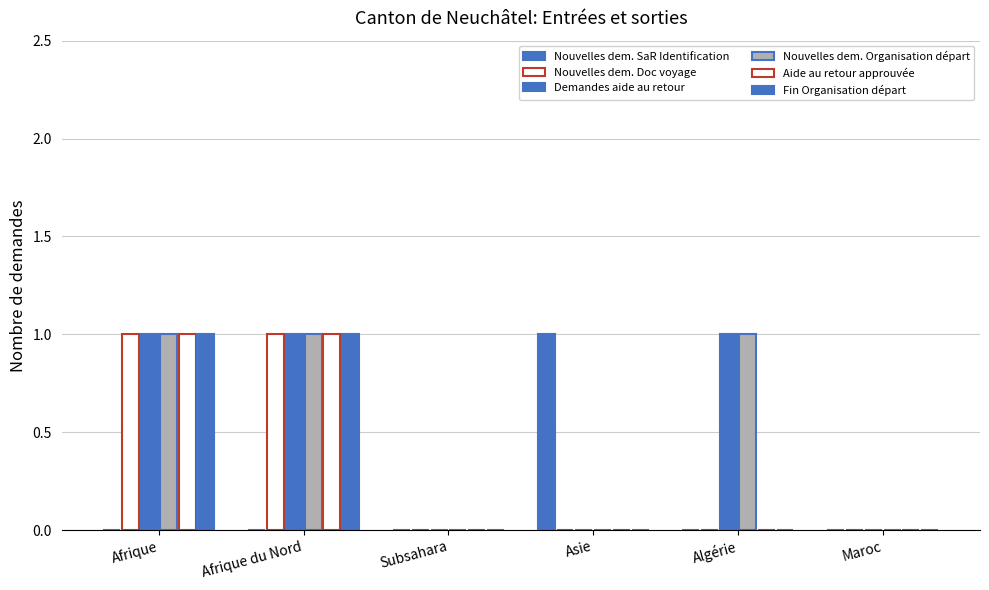

Count the number of categories in the chart.

6